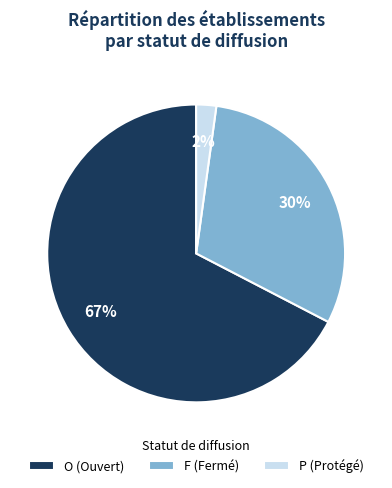

Which slice is the largest?

O (Ouvert)